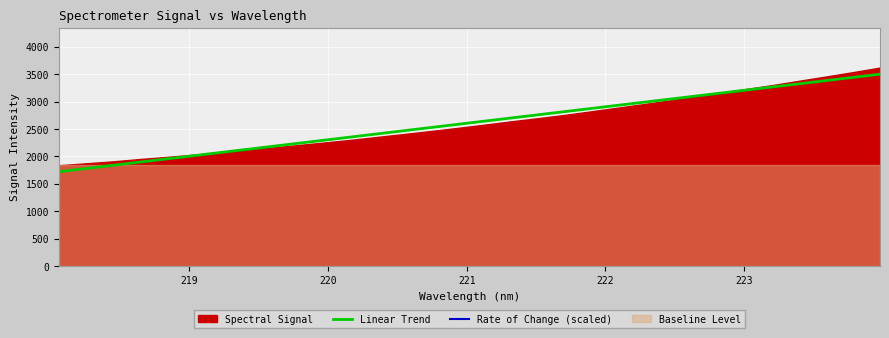

What is the lowest value of the Linear Trend series?

1721.8